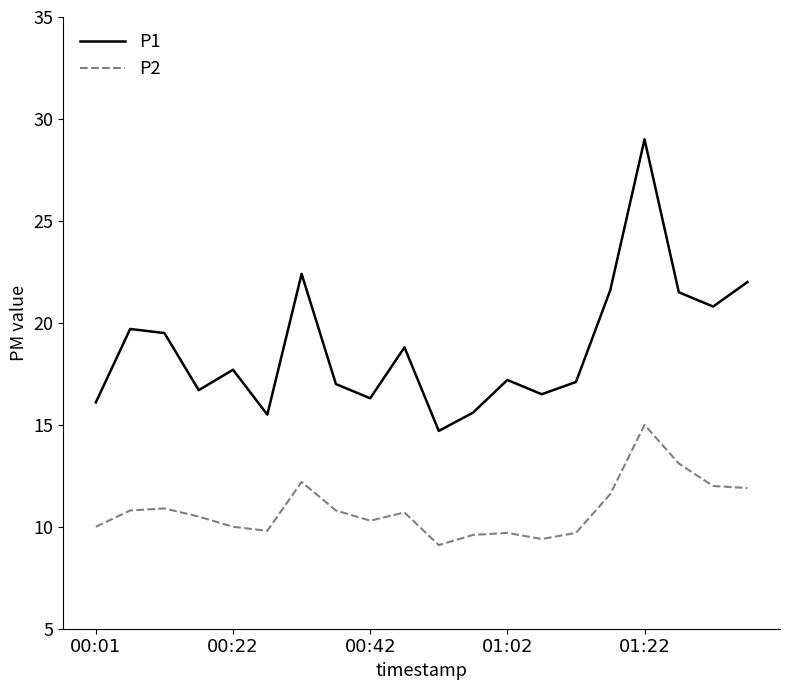

Which series has the largest range (max minus min)?

P1